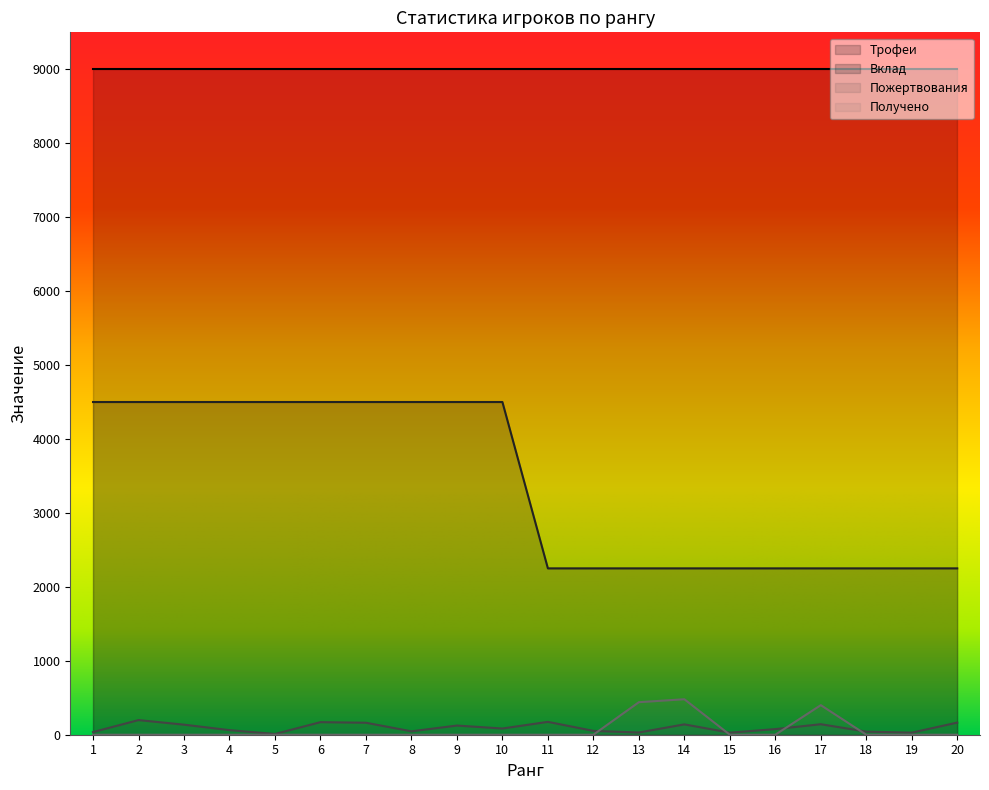

Which series has the largest total across all categories?

Трофеи